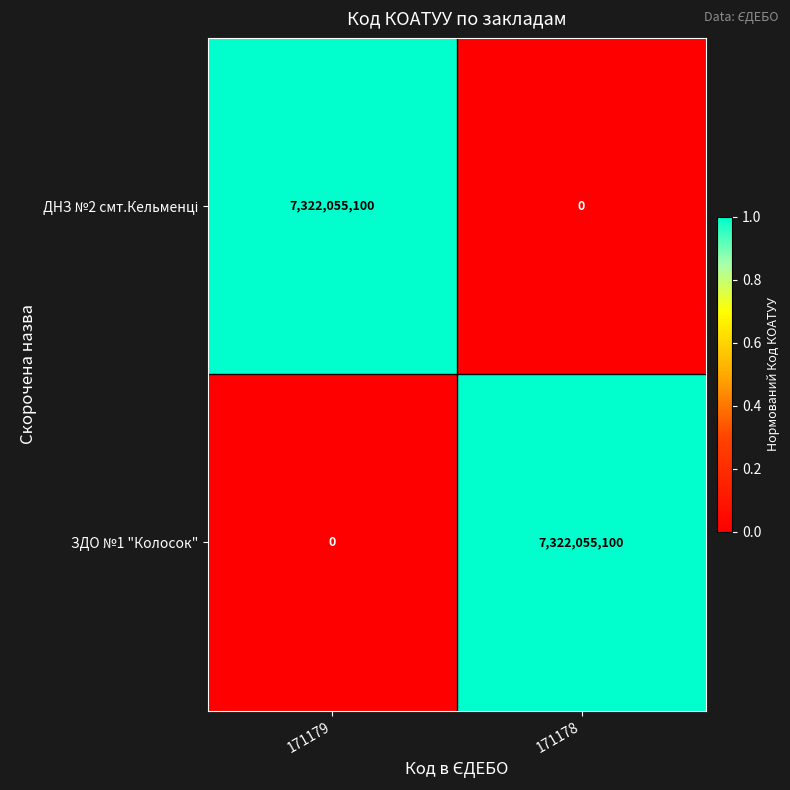

What is the approximate value of ЗДО №1 "Колосок" at 171178?

7322055100